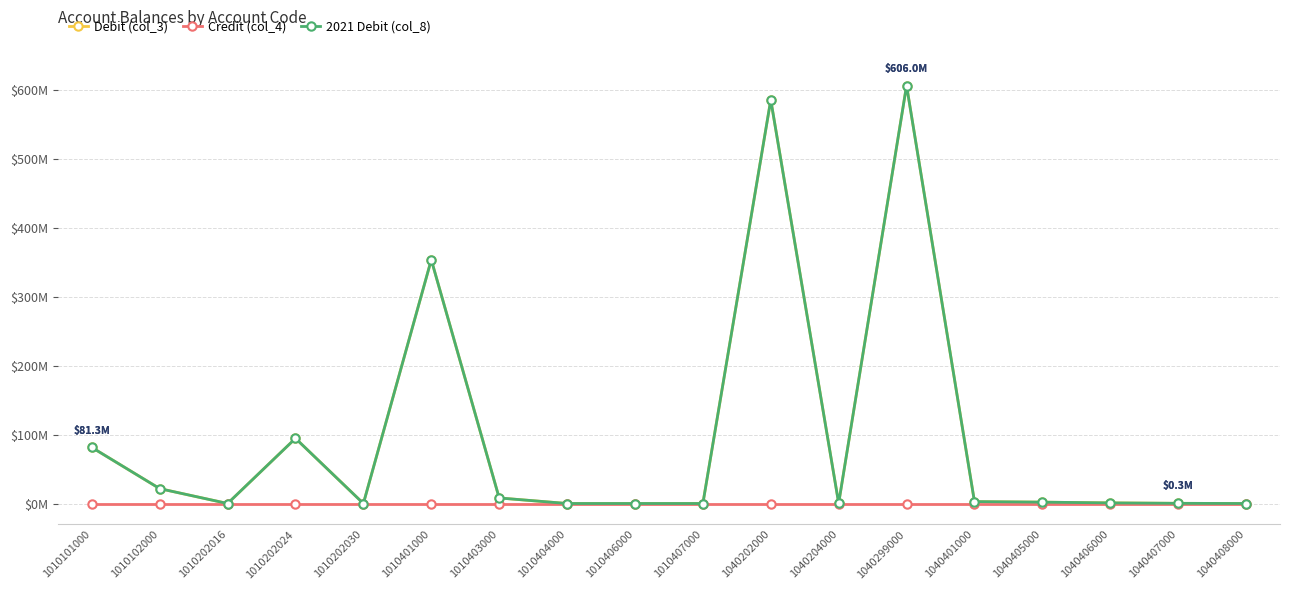

Reading left to right, what are all the values shown in this chart?

Debit (col_3): 1010101000=81333257.9	1010102000=21571991.7	1010202016=300.0	1010202024=94467880.0	1010202030=0.0	1010401000=353415999.1	1010403000=8050552.9	1010404000=0.0	1010406000=0.0	1010407000=0.0	1040202000=585218592.0	1040204000=449800.0	1040299000=605984002.0	1040401000=2746304.6	1040405000=1967220.4	1040406000=874658.5	1040407000=265365.3	1040408000=0.0
Credit (col_4): 1010101000=0.0	1010102000=0.0	1010202016=0.0	1010202024=0.0	1010202030=0.0	1010401000=0.0	1010403000=0.0	1010404000=0.0	1010406000=0.0	1010407000=0.0	1040202000=0.0	1040204000=0.0	1040299000=0.0	1040401000=0.0	1040405000=0.0	1040406000=0.0	1040407000=0.0	1040408000=0.0
2021 Debit (col_8): 1010101000=81333257.9	1010102000=21571991.7	1010202016=300.0	1010202024=94467880.0	1010202030=0.0	1010401000=353415999.1	1010403000=8050552.9	1010404000=0.0	1010406000=0.0	1010407000=0.0	1040202000=585218592.0	1040204000=449800.0	1040299000=605984002.0	1040401000=2746304.6	1040405000=1967220.4	1040406000=874658.5	1040407000=265365.3	1040408000=0.0